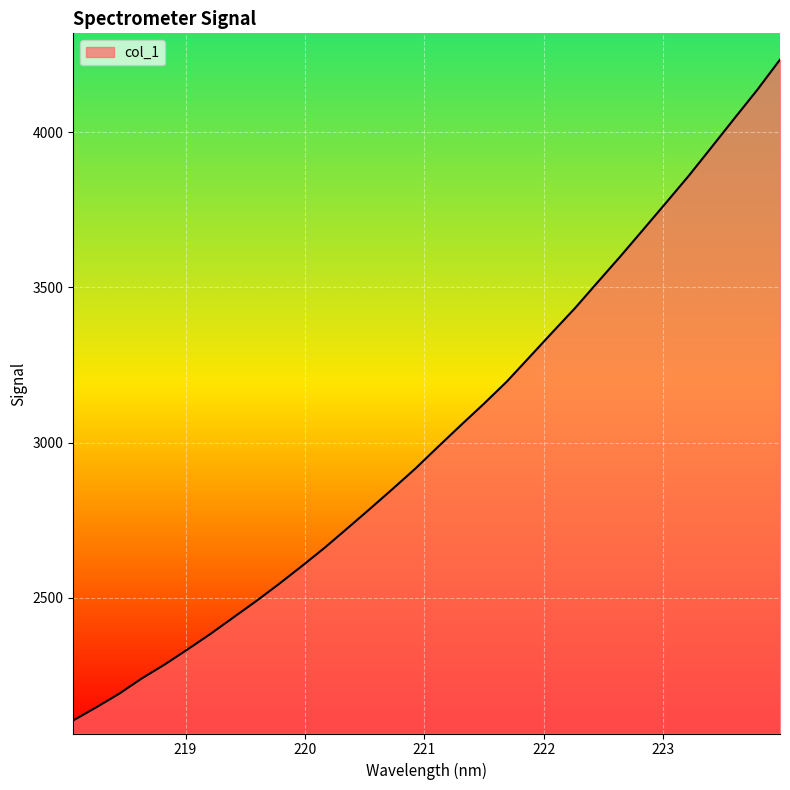

How many lines are shown in the chart?

1